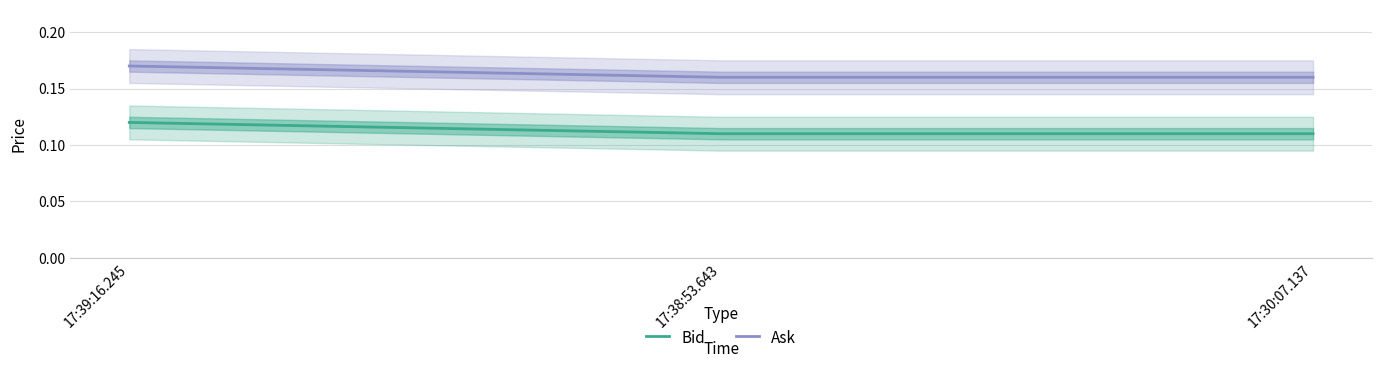

Reading left to right, transcribe all the data shown in this chart.

Bid: 0.1	0.1	0.1
Ask: 0.2	0.2	0.2